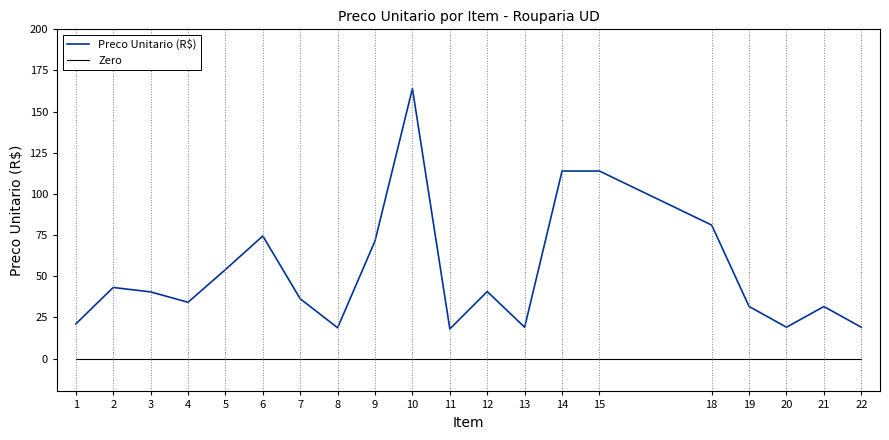

Where is Preco Unitario (R$) nearest to the value 90?

18